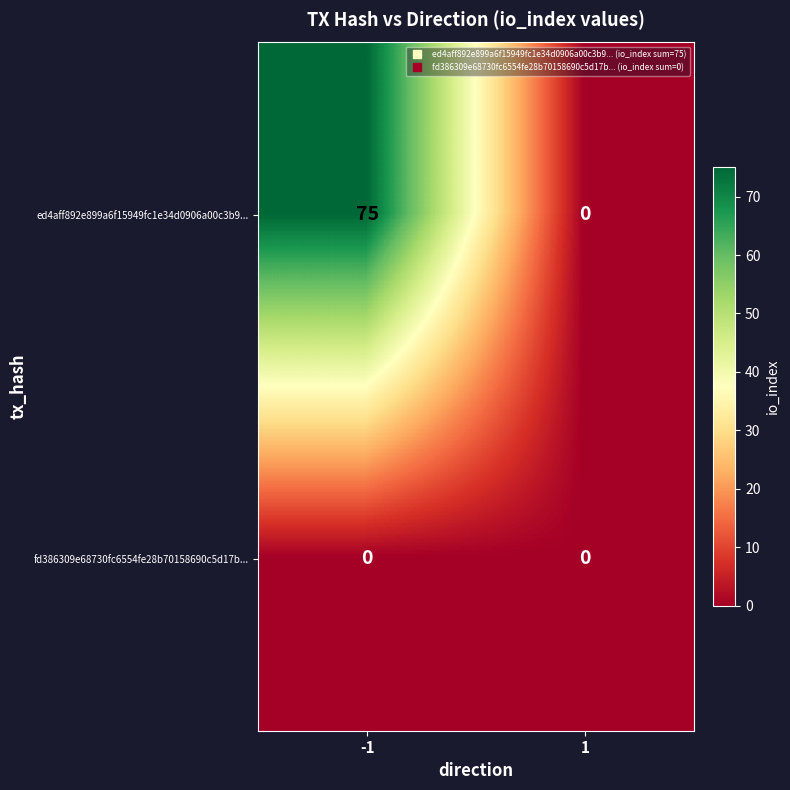

What is the highest value of the ed4aff892e899a6f15949fc1e34d0906a00c3b9... series?

75